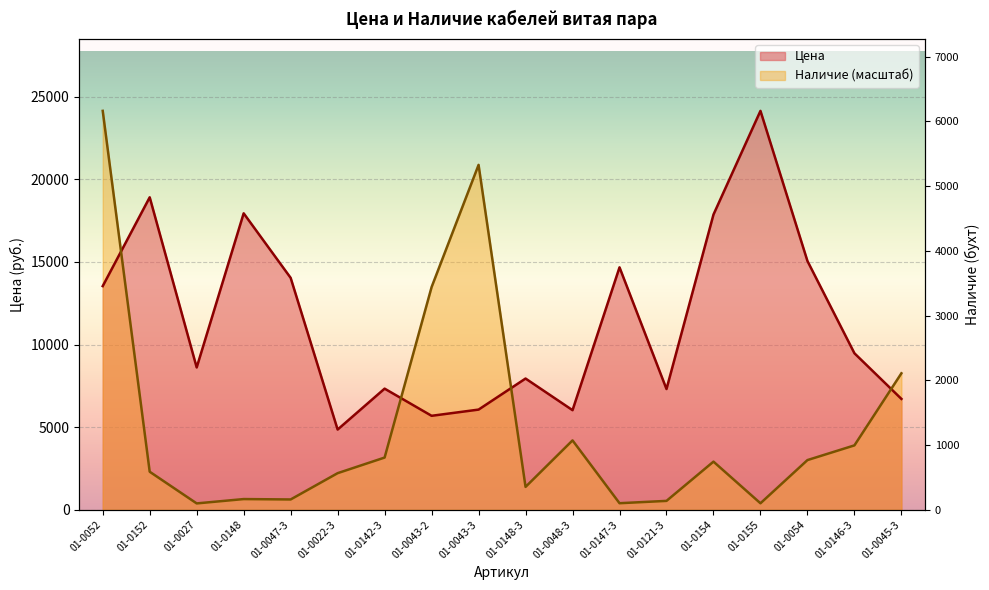

How many distinct data groups are displayed?

2